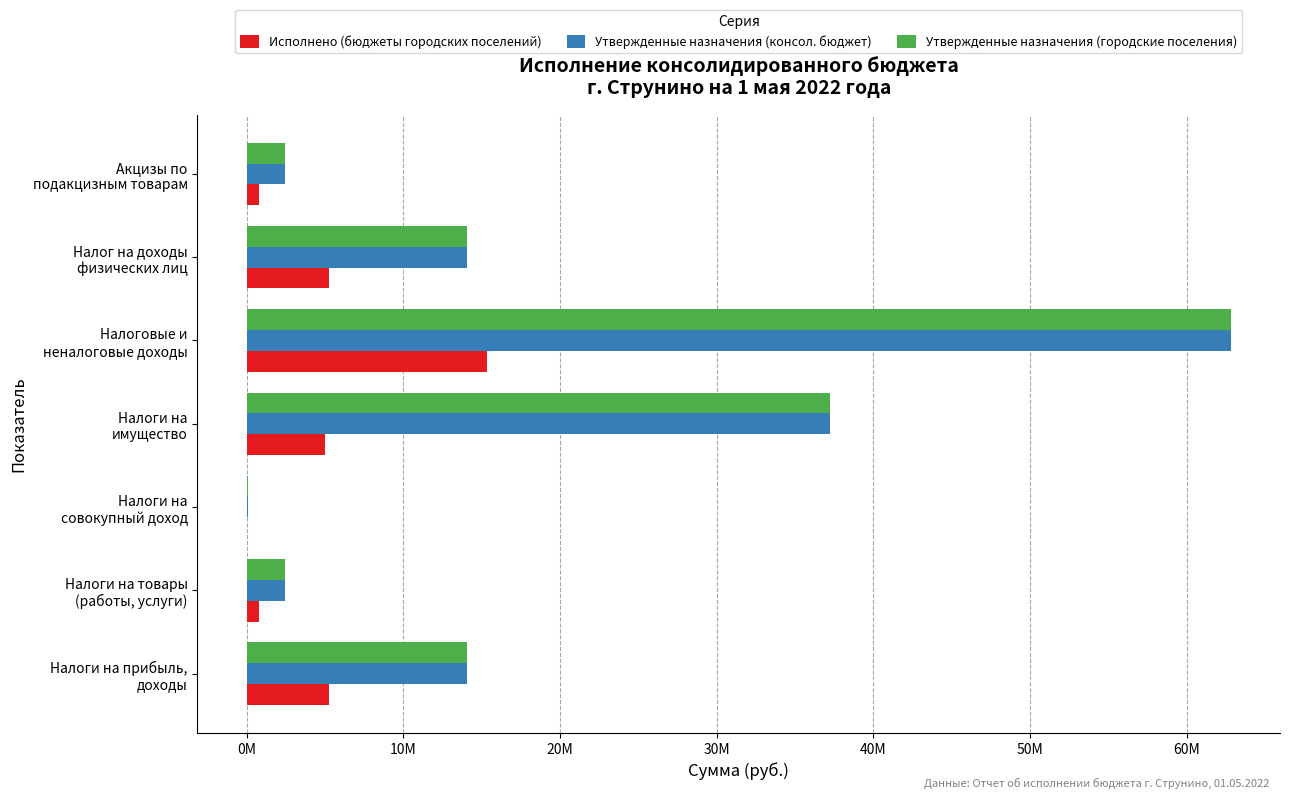

At which category is the sum across all series the highest?

Налоговые и
неналоговые доходы